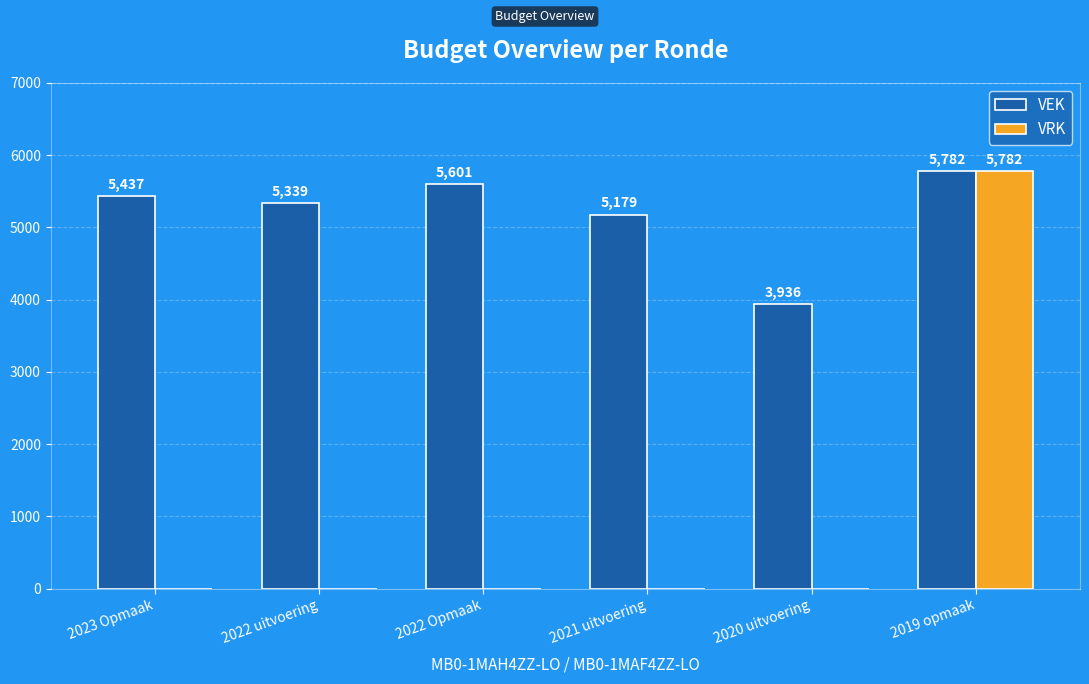

Which series changed the most between 2023 Opmaak and 2022 uitvoering?

VEK